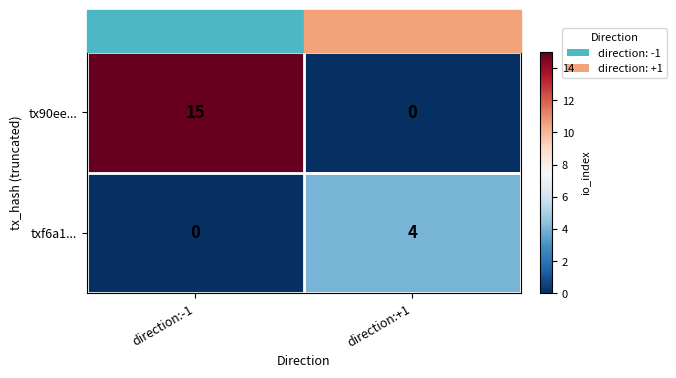

The value of tx90ee... at direction:+1 is 0. True or false?

True